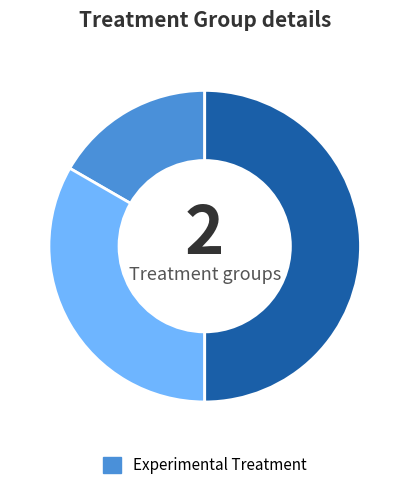

Count the number of slices in the pie.

3